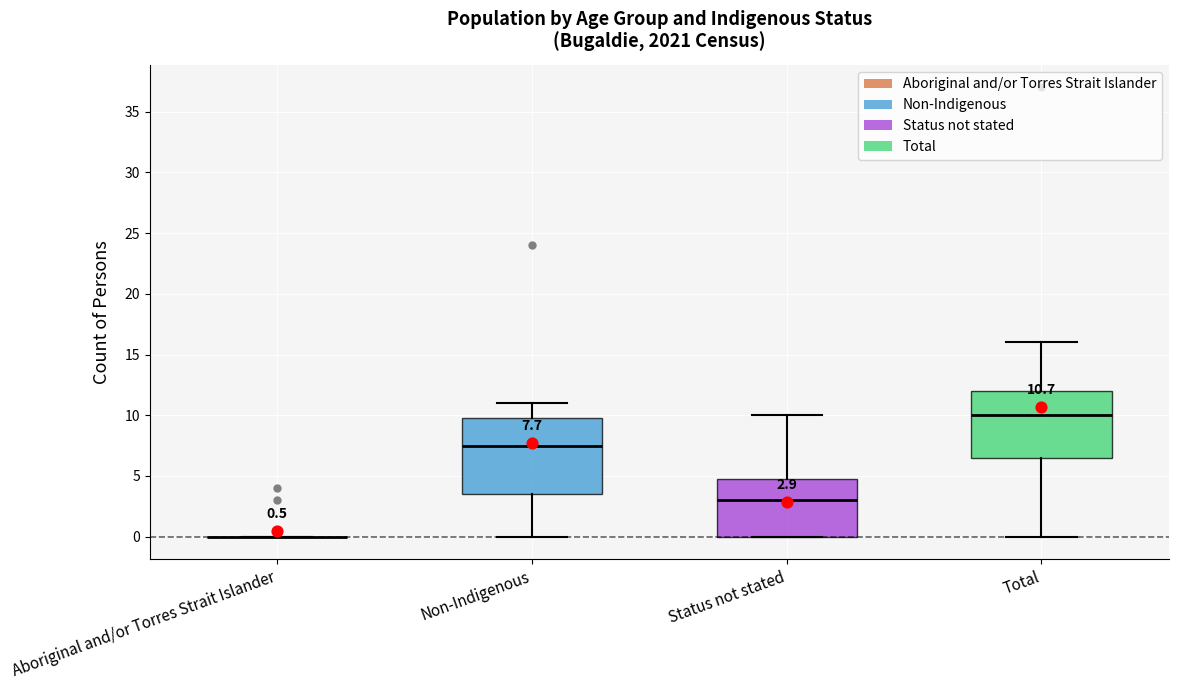

Comparing the boxes themselves (not the whiskers), which one is the tallest?

Non-Indigenous